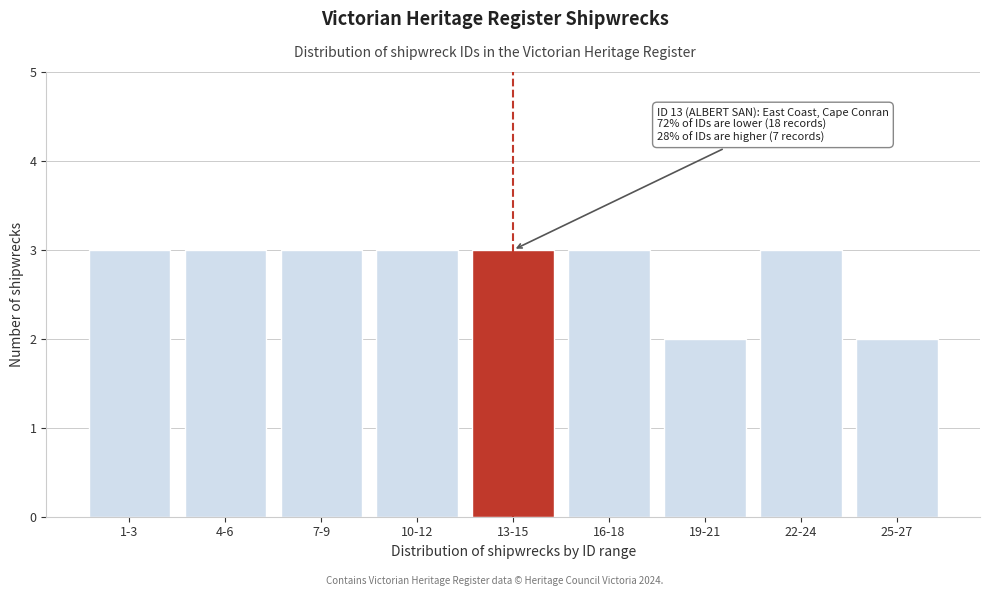

Reading left to right, transcribe all the data shown in this chart.

1-3=3	4-6=3	7-9=3	10-12=3	13-15=3	16-18=3	19-21=2	22-24=3	25-27=2